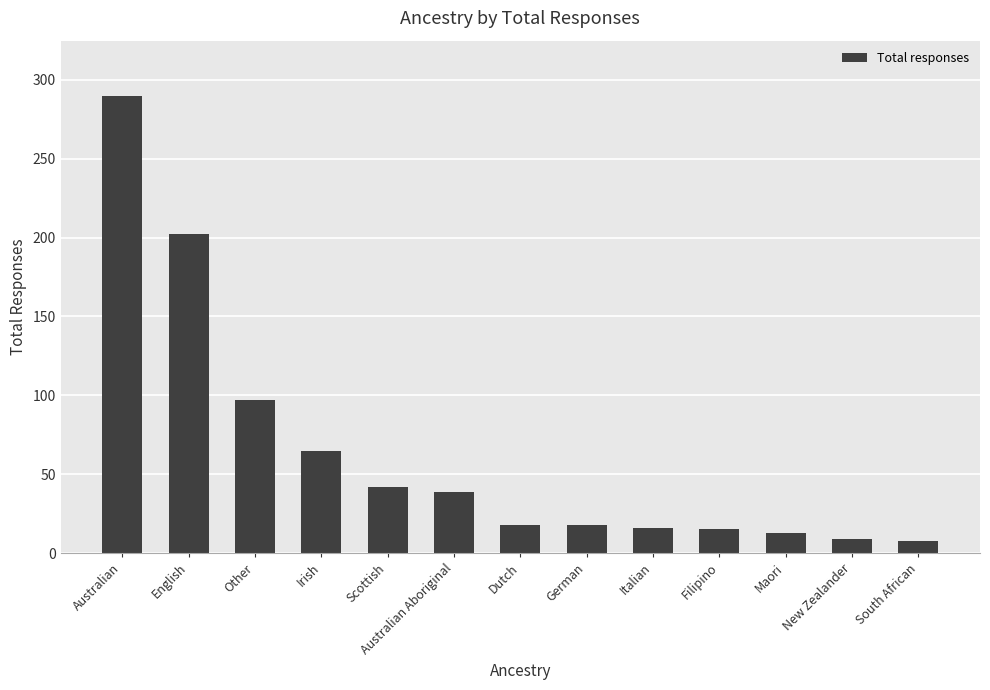

What is the value of the 9th bar from the left?

16